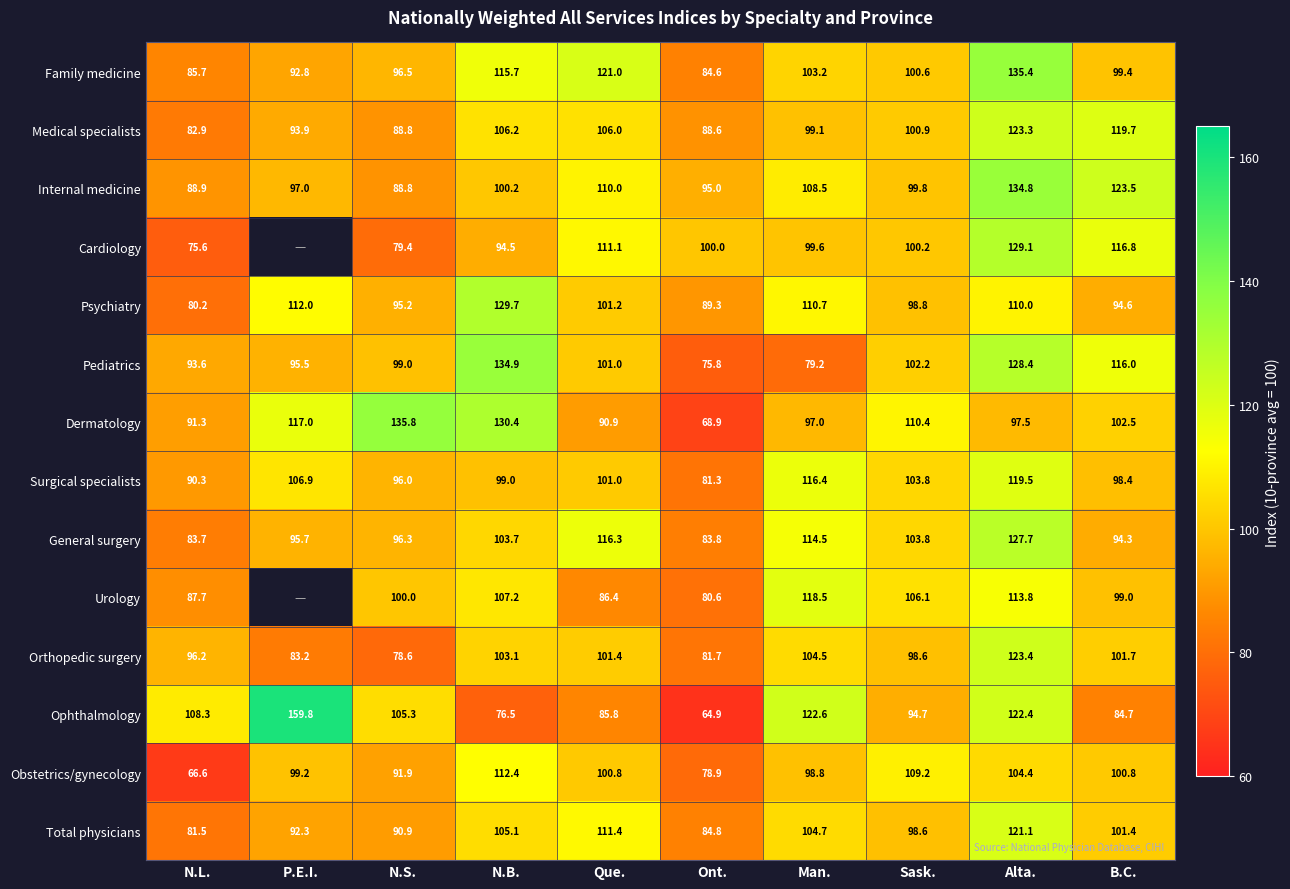

Count the number of data series in this chart.

14